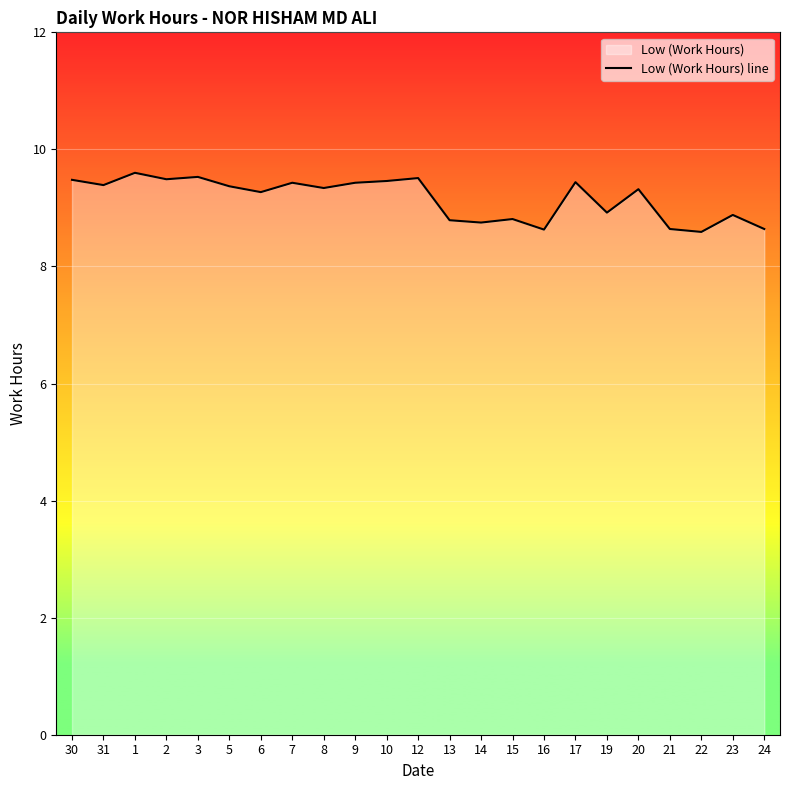

What is the greatest value displayed?

9.6